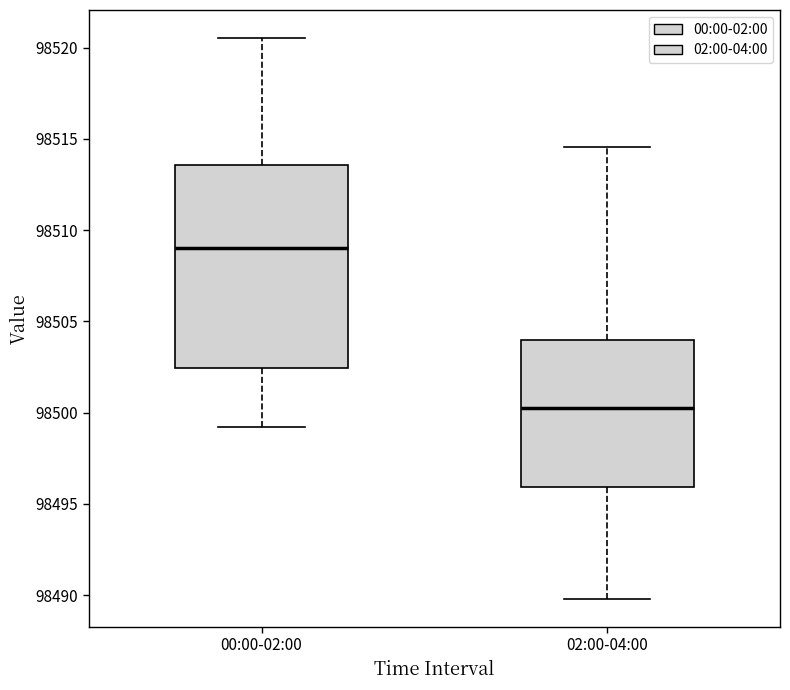

Which box has the lowest median line?

02:00-04:00